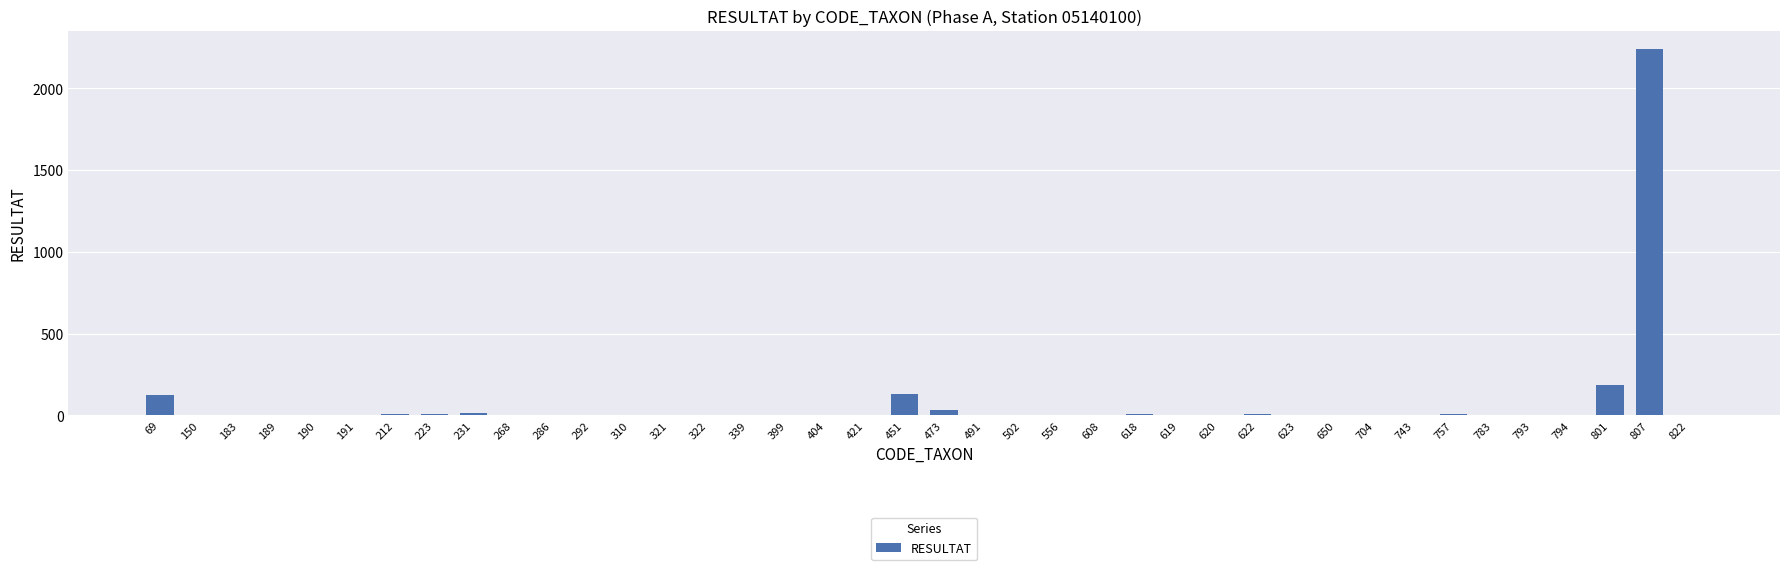

At which label is the value closest to 1120?

801